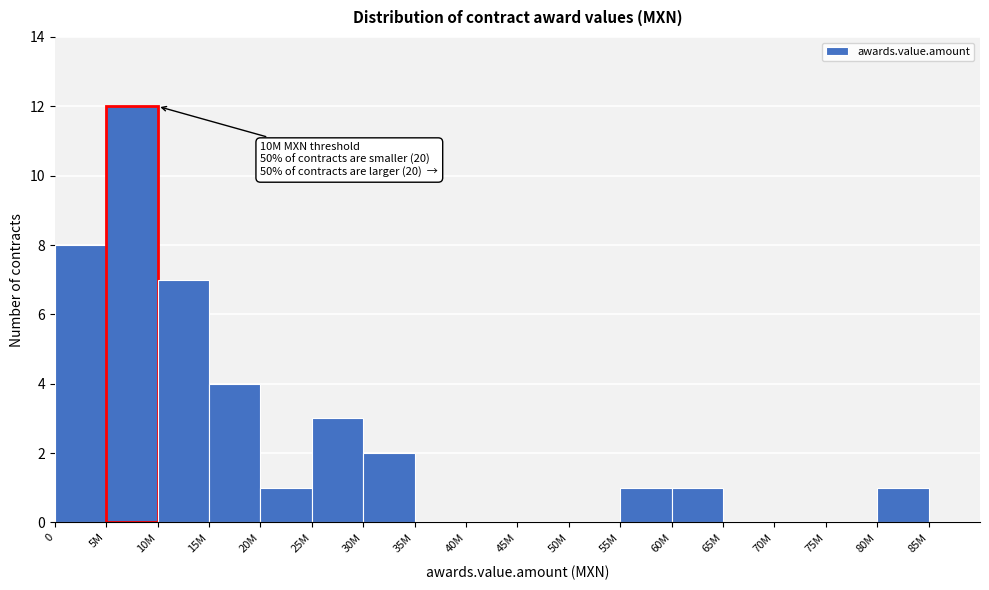

What is the sum of the values at 15M and 85M?

4